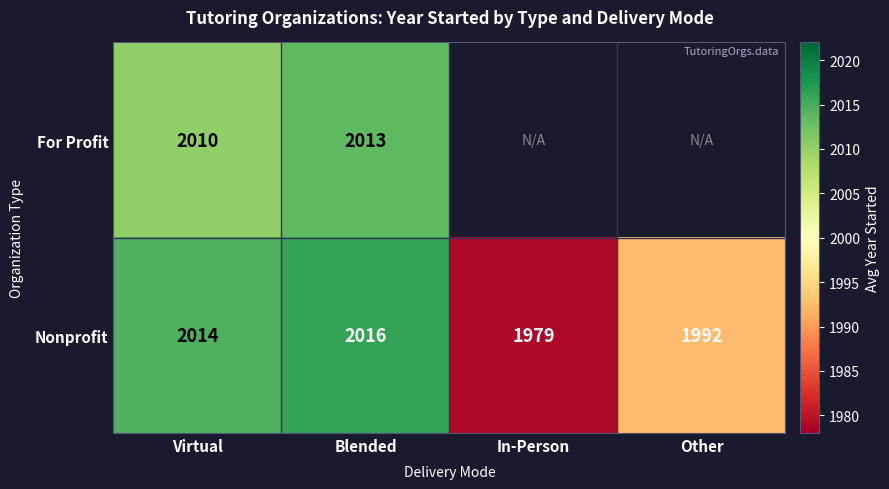

Is the value of For Profit at Blended greater than the value of Nonprofit at Blended?

No